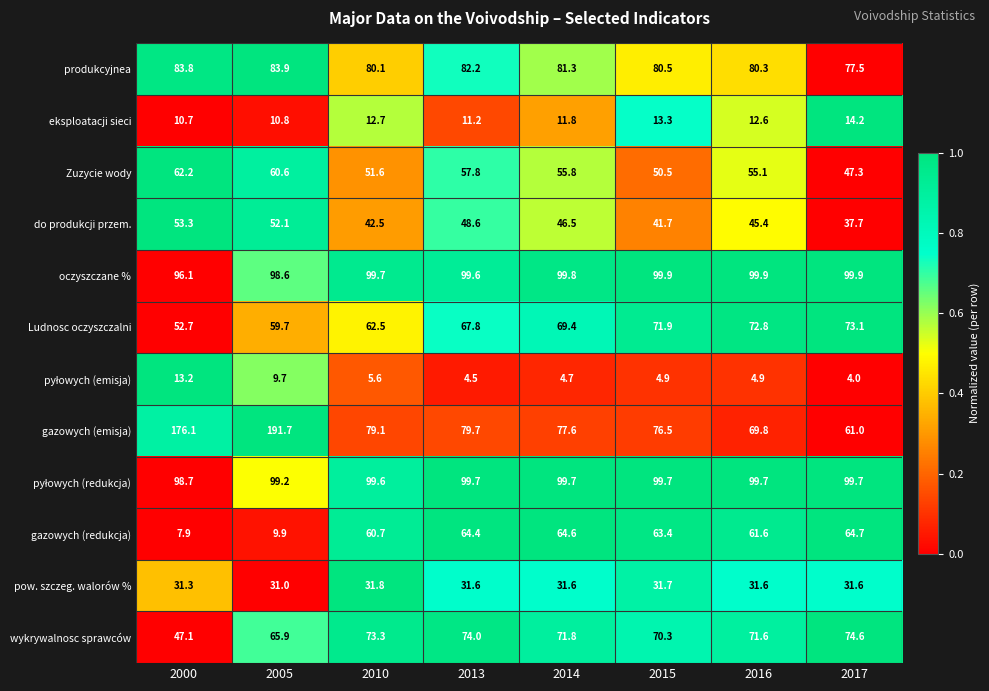

Is it true that do produkcji przem. equals 45.4 at 2016?

True